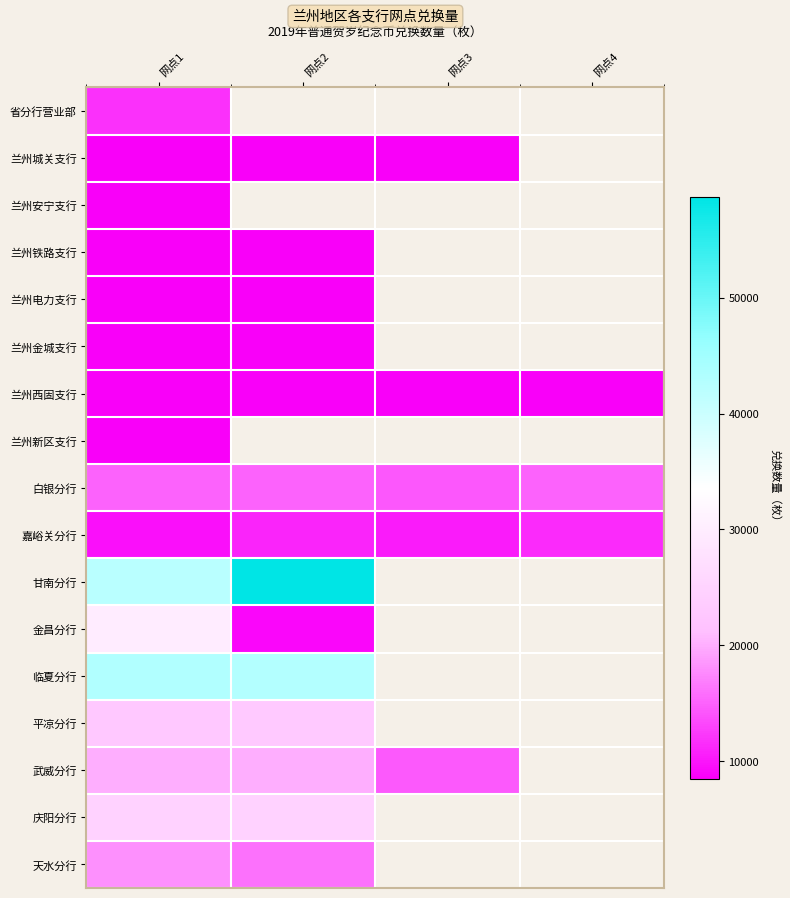

How many data points in 嘉峪关分行 are less than 11025?

2